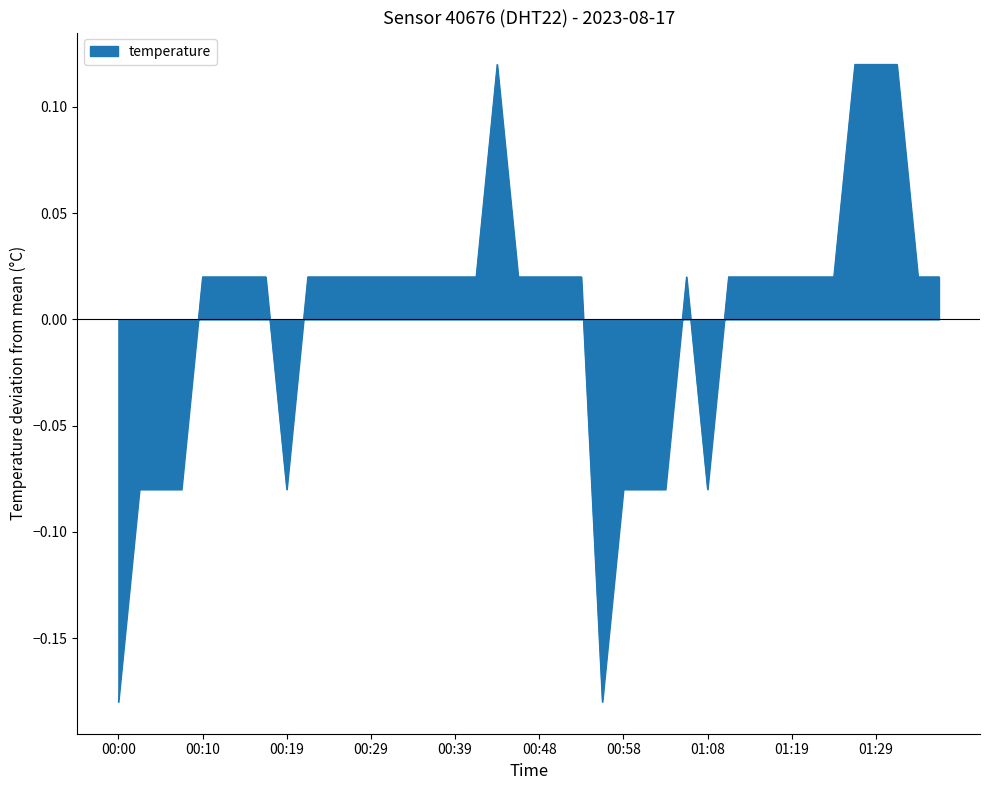

What is the difference between the maximum and minimum values?

0.3